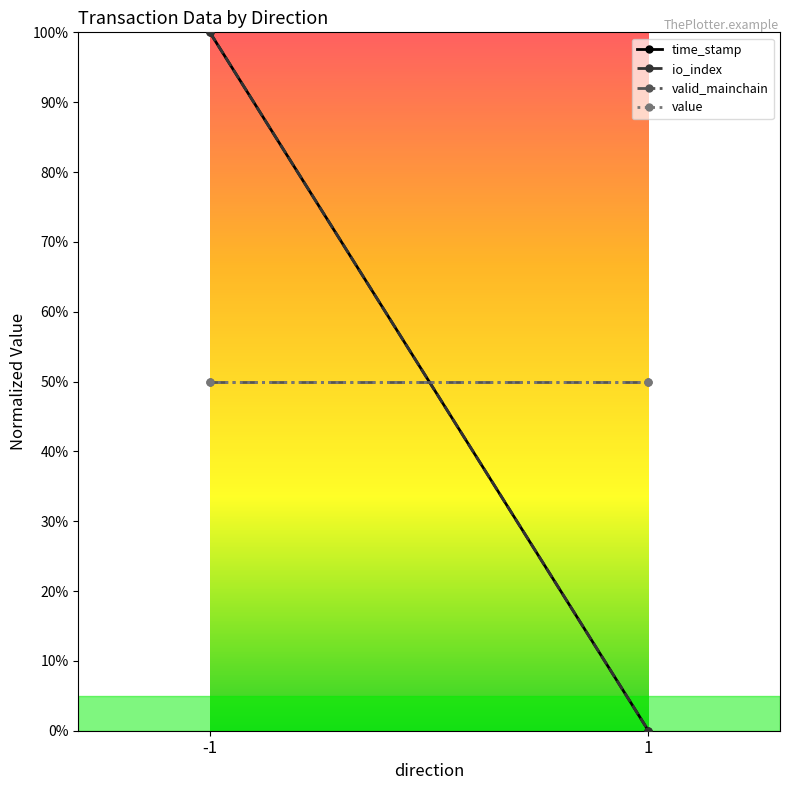

Reading right to left, what are all the values shown in this chart?

time_stamp: 1=0	-1=100
io_index: 1=0	-1=100
valid_mainchain: 1=50	-1=50
value: 1=50	-1=50